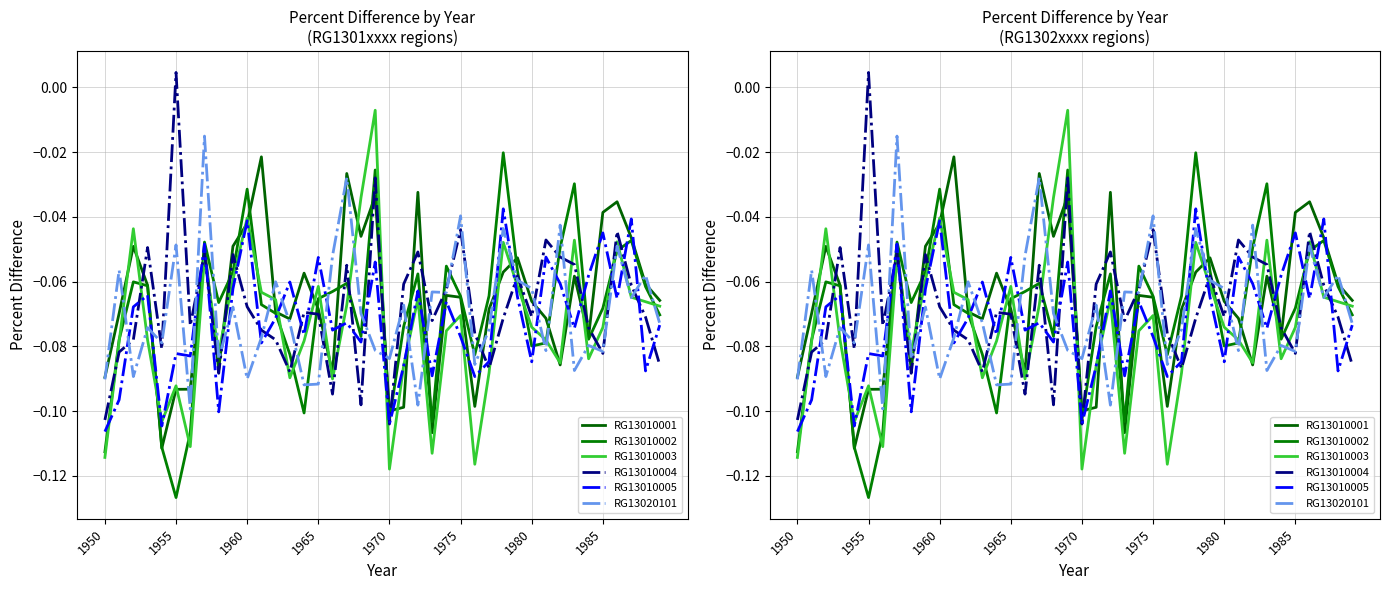

What is the difference between the maximum and second lowest values in the RG13010004 series?

0.1